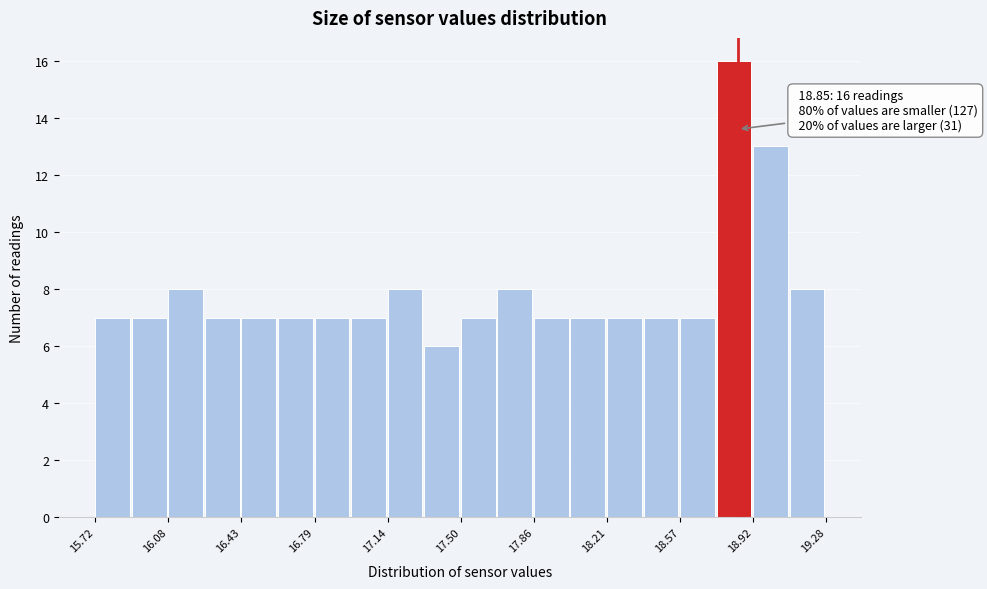

Around what value on the x-axis is the tallest bar? Give the approximate position of its centre, as read against the axis.

18.85